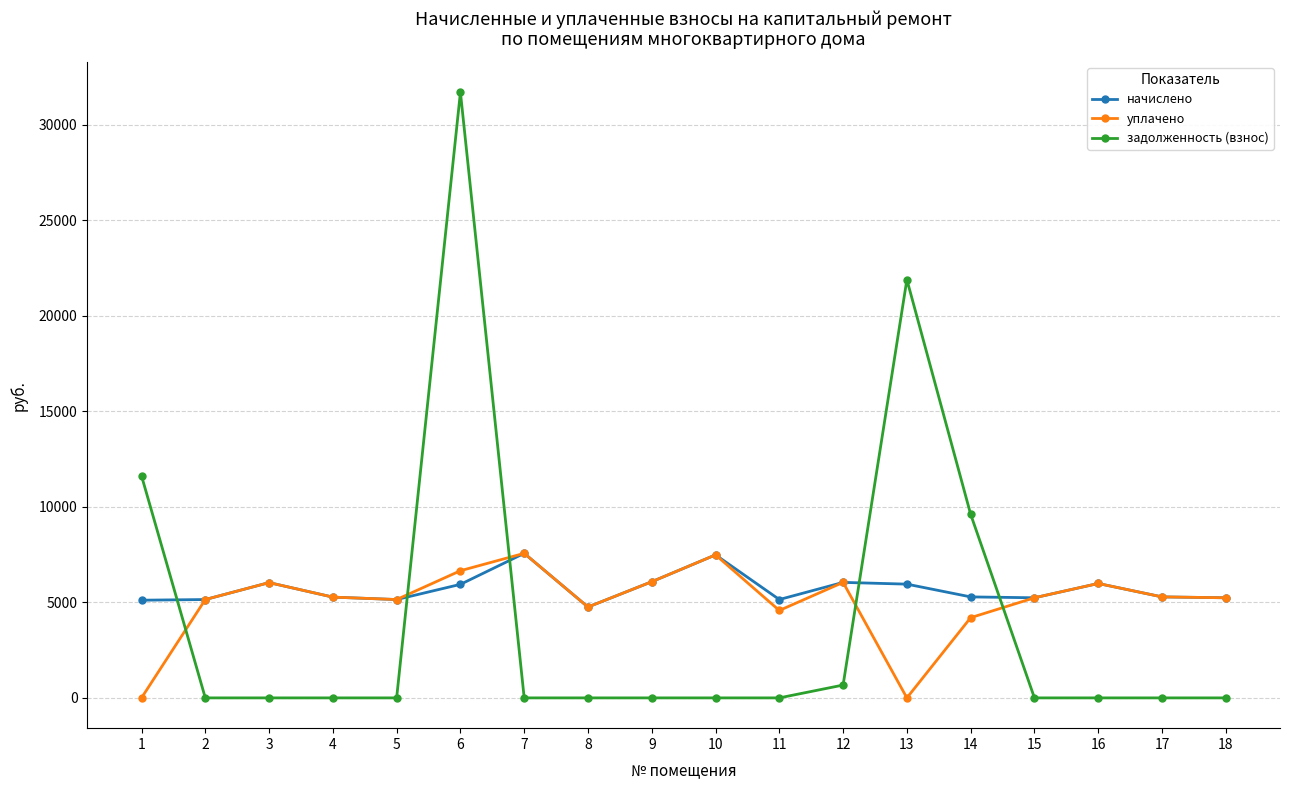

Is it true that уплачено equals 8780.8 at 5?

False